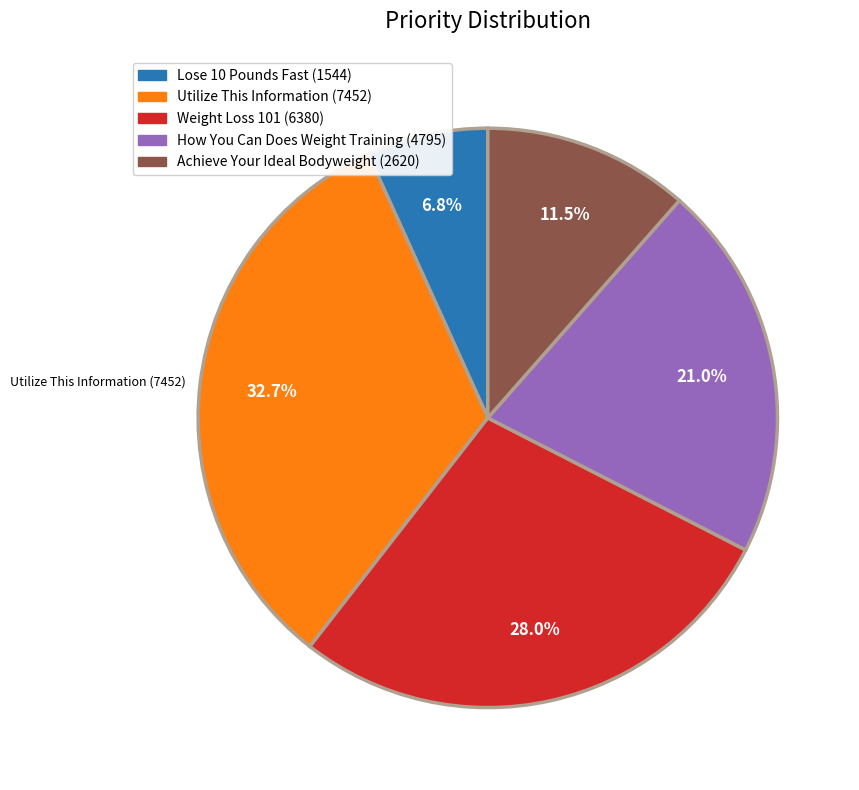

Does Achieve Your Ideal Bodyweight (2620) represent more than half of the total?

No